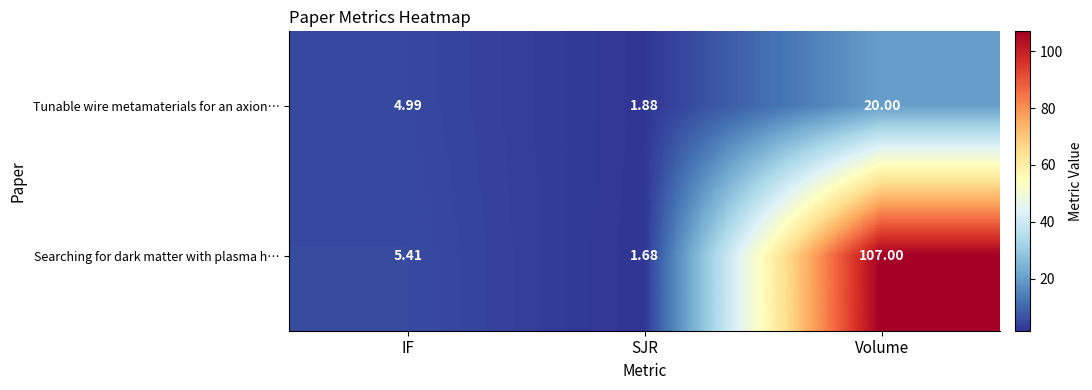

At Volume, list the series in order from largest to smallest.

Searching for dark matter with plasma h…, Tunable wire metamaterials for an axion…